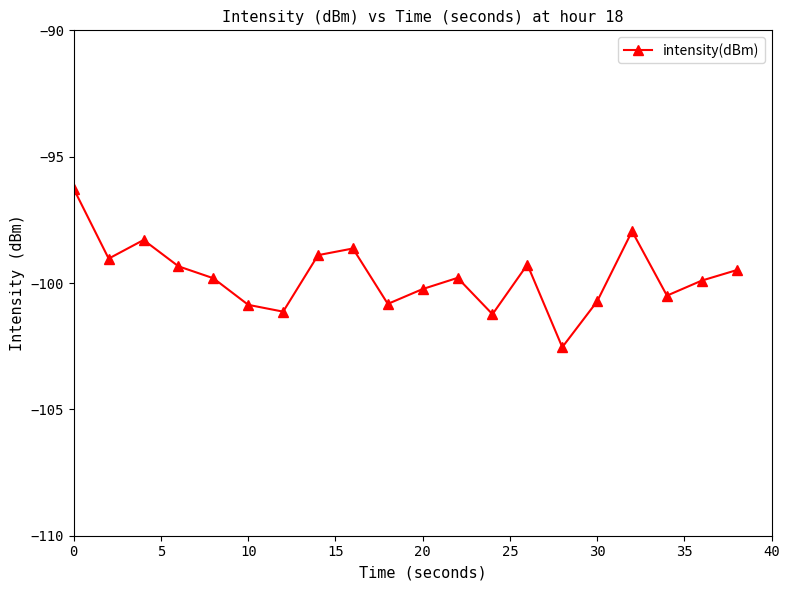

True or false: there are more than 1 points higher than both neighbors.

True